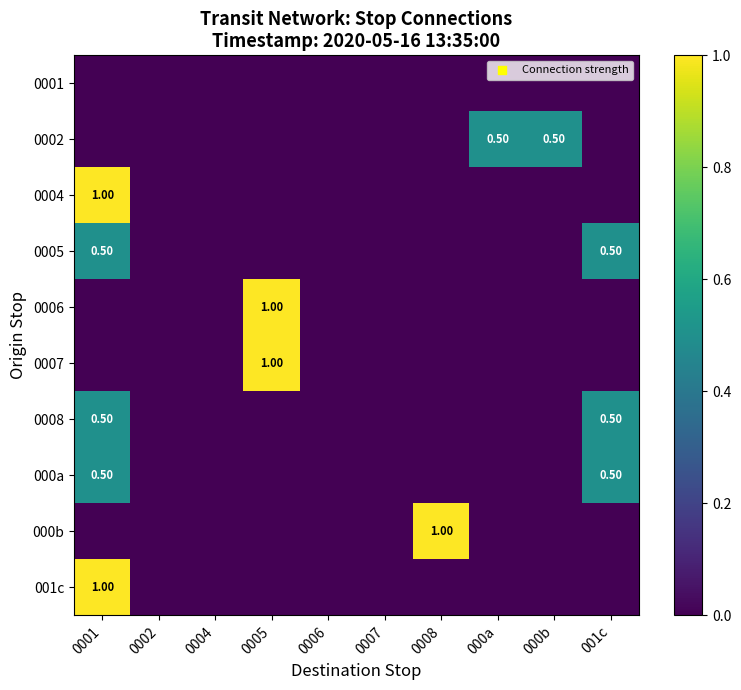

What is the difference between the maximum and minimum values in the 0007 series?

1.0